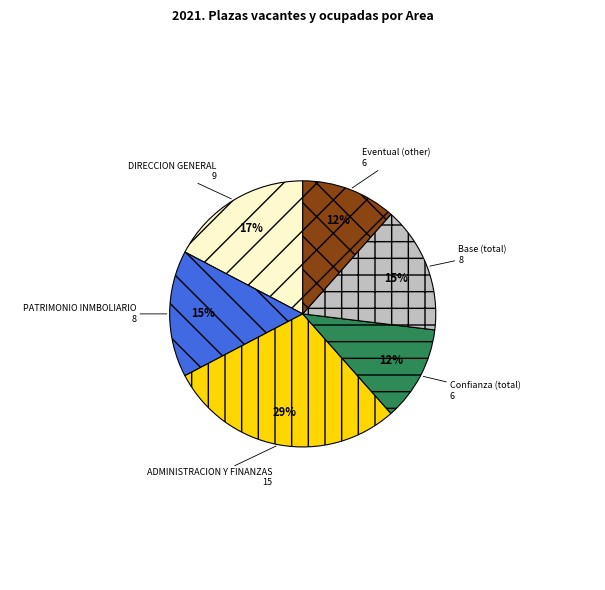

Between DIRECCION GENERAL and Eventual (other), which is larger?

DIRECCION GENERAL